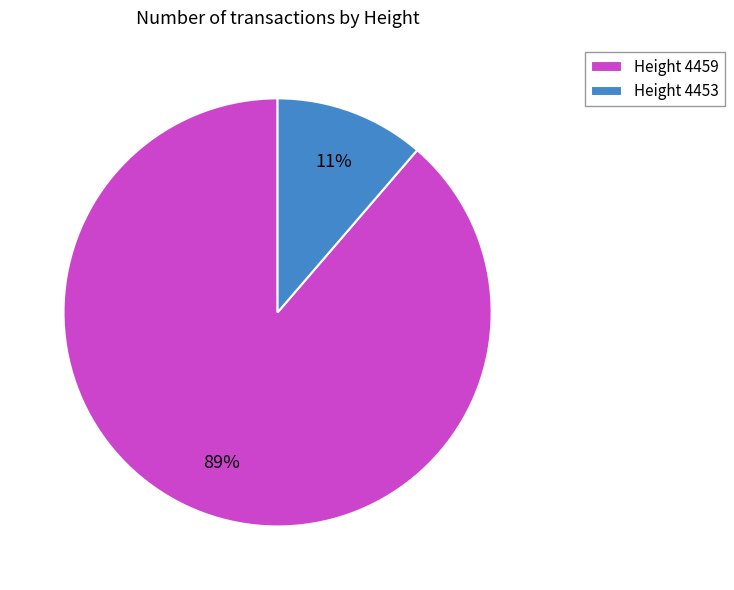

Between Height 4453 and Height 4459, which is larger?

Height 4459